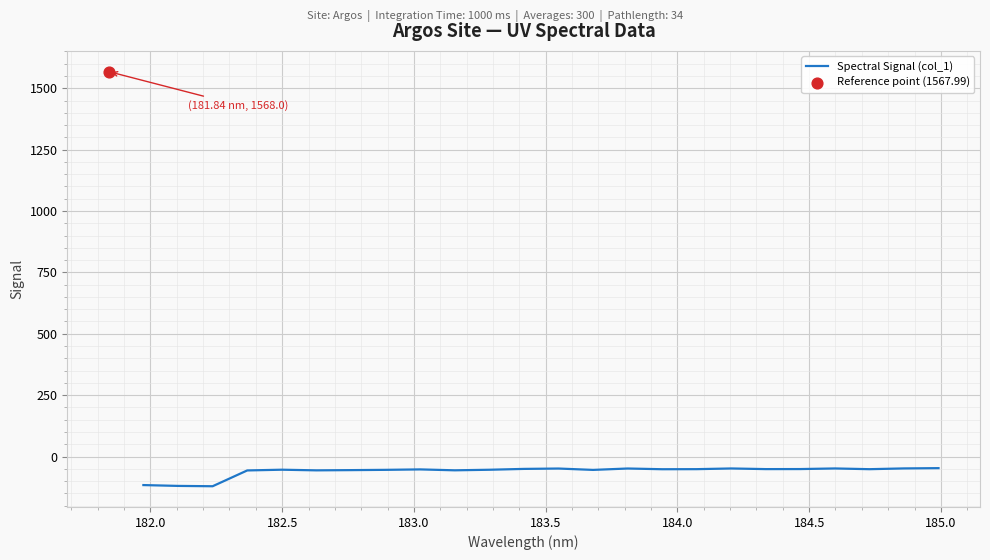

What is the maximum value for Spectral Signal (col_1)?

-47.4